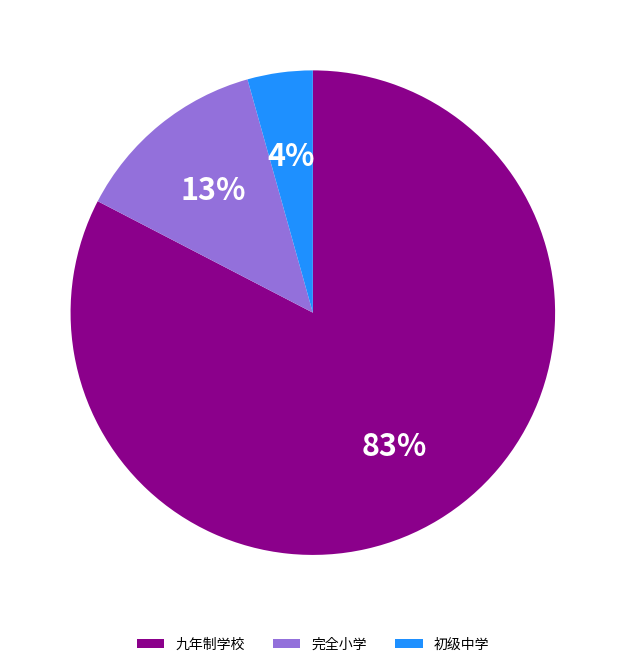

To the nearest percent, what is the combined percentage of 九年制学校 and 初级中学?

87%